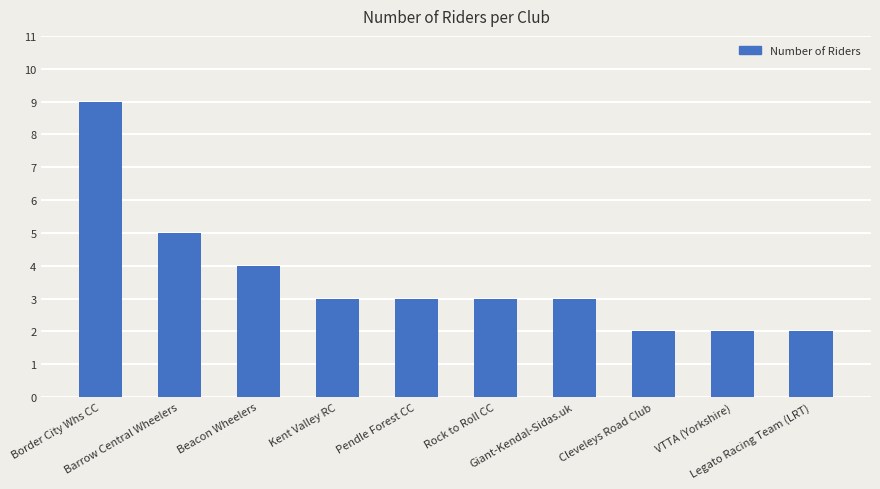

Does the chart contain stacked bars?

No